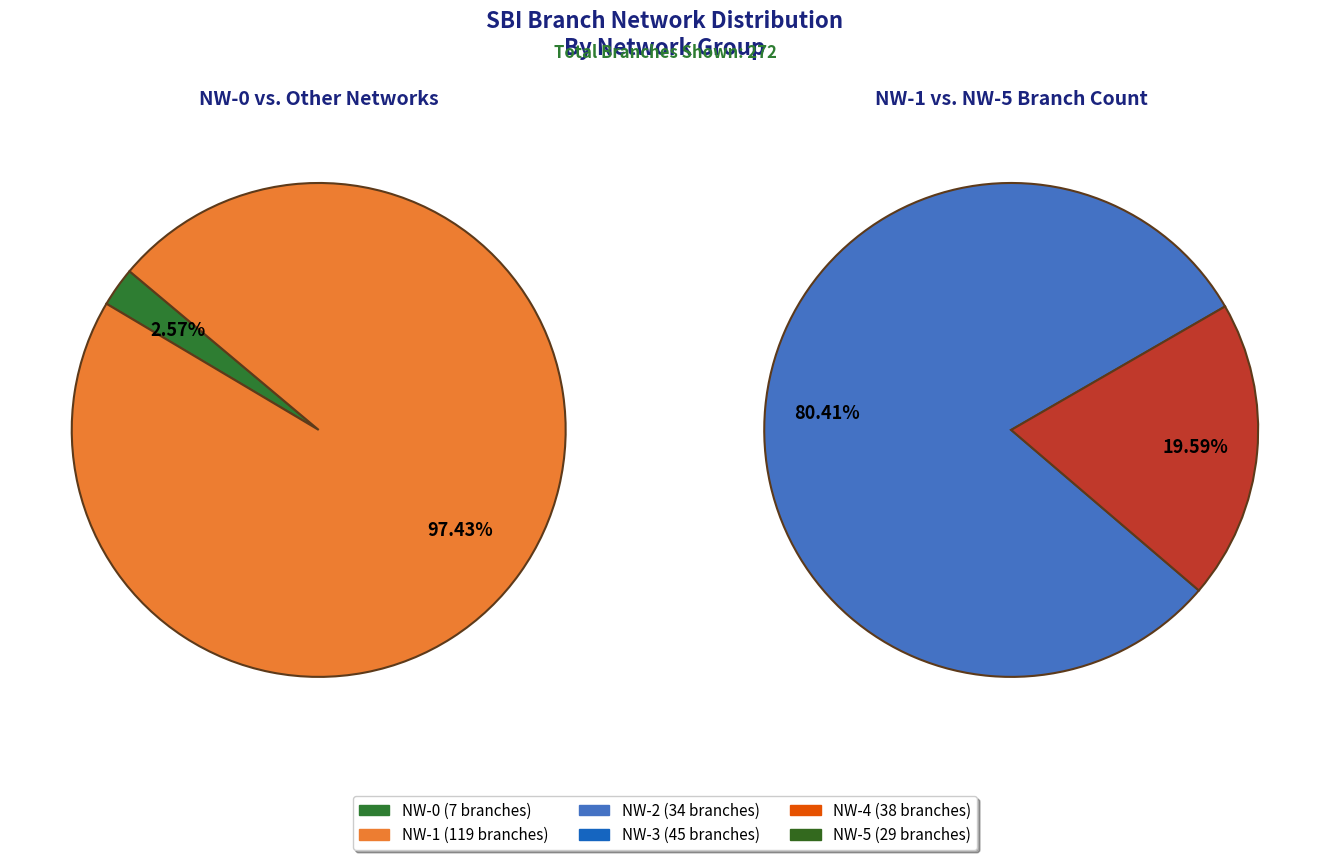

Does any single category account for the majority?

No